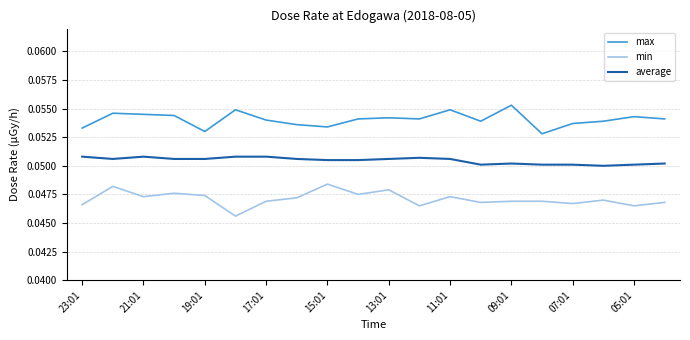

True or false: average and max intersect in this chart.

False